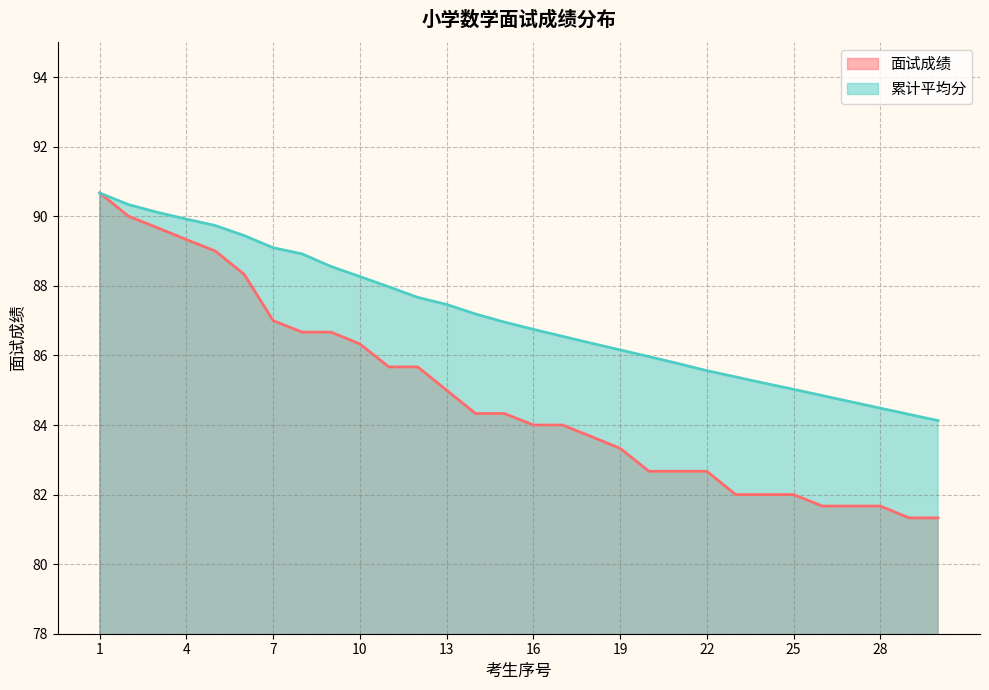

True or false: 累计平均分 and 面试成绩 cross at least once.

False